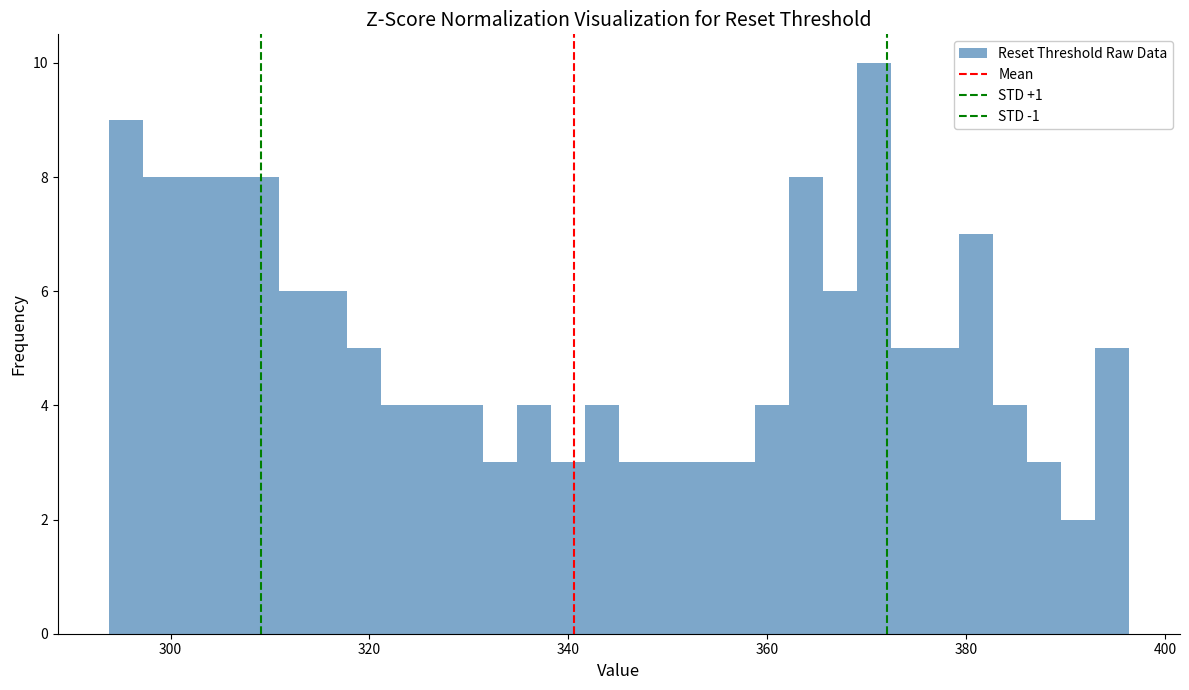

Read against the x-axis, roughly where is the centre of the tallest bar?

370